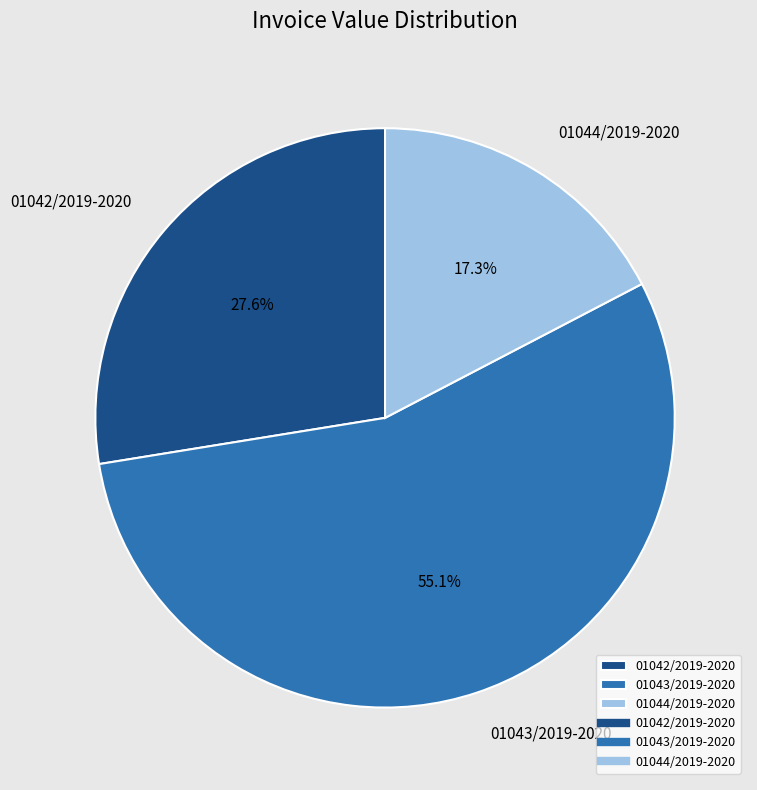

The 01043/2019-2020 slice represents 63% of the pie. True or false?

False